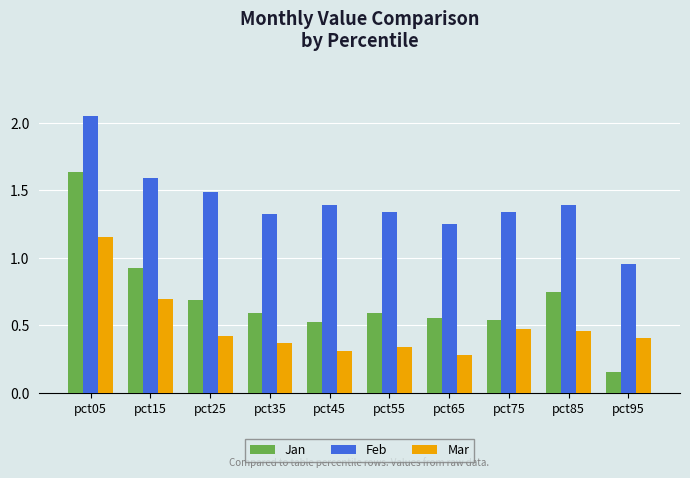

Which label corresponds to the largest value in the chart?

pct05